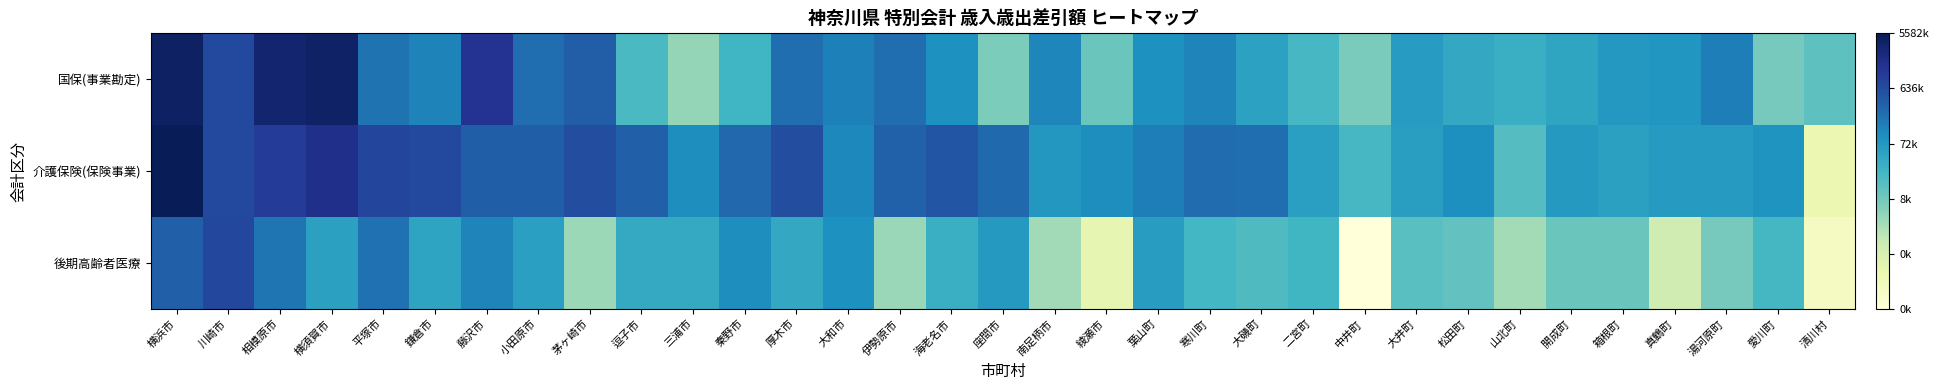

Which series has the largest total across all categories?

介護保険(保険事業)